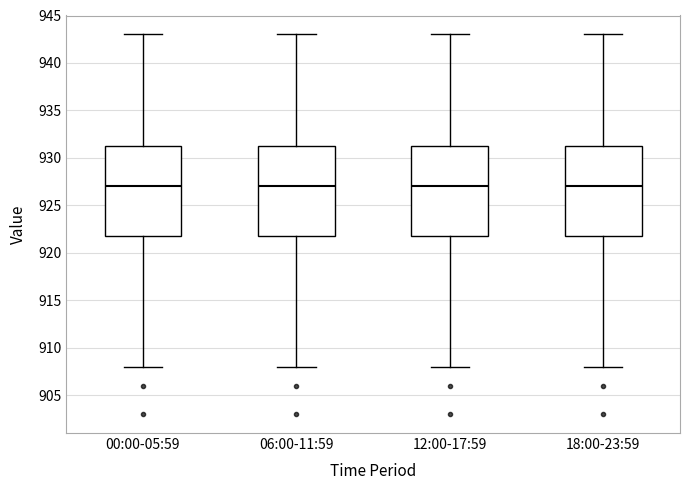

Where does the upper whisker of the box for 06:00-11:59 end on the y-axis? The values are not printed on the chart, so give them approximately, as read against the axis.

943.0